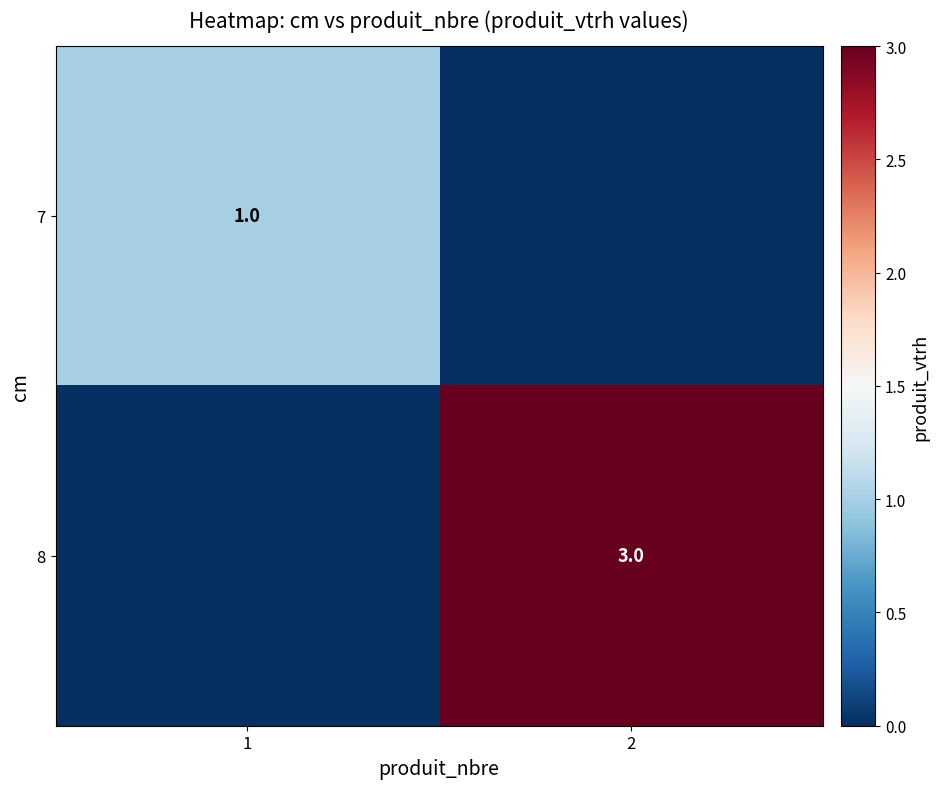

The value of 8 at 2 is 3. True or false?

True